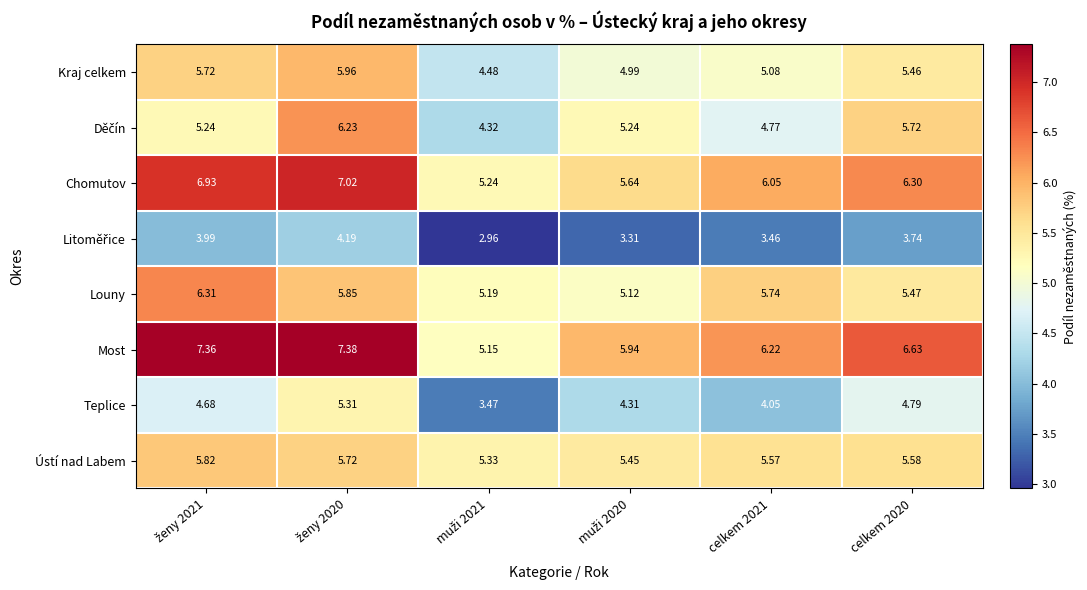

Which series has the largest total across all categories?

Most